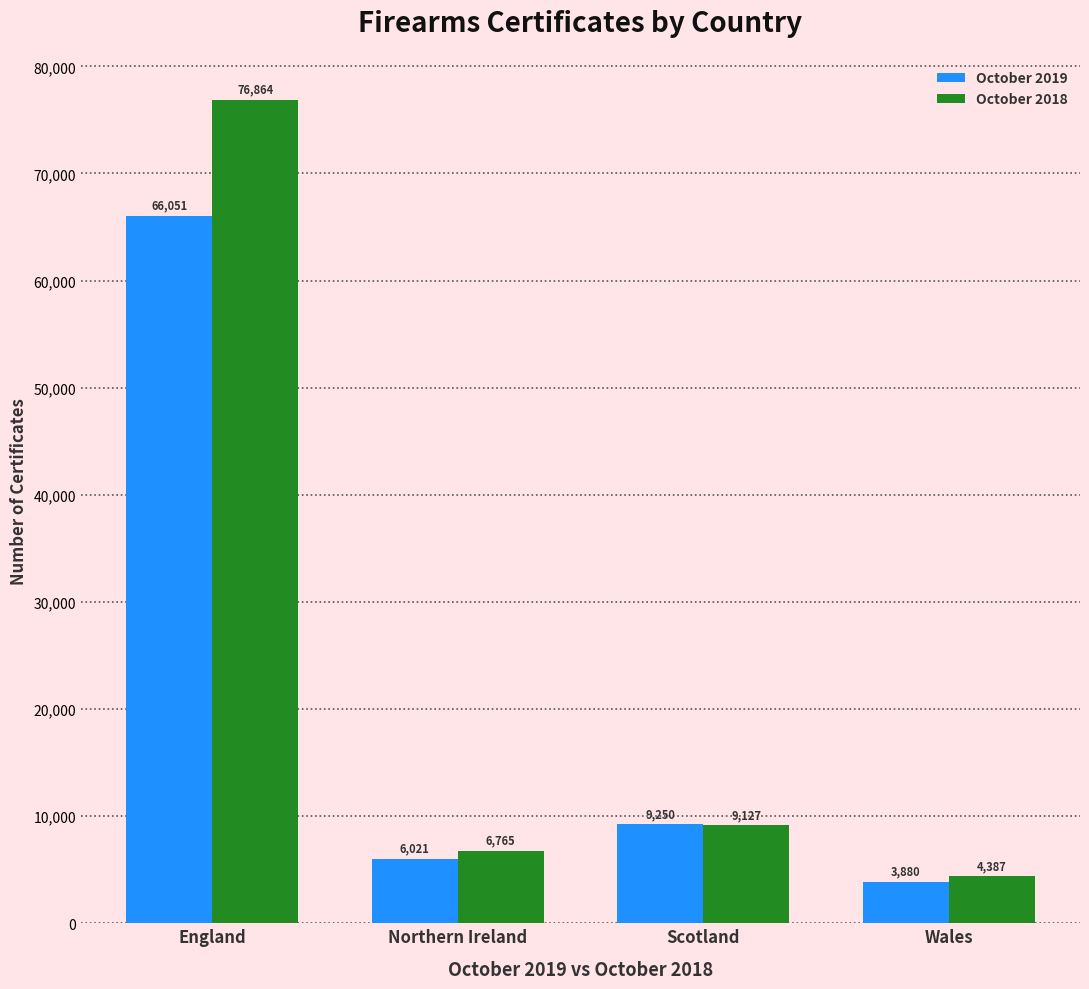

What is the average value of the October 2018 series?

24286